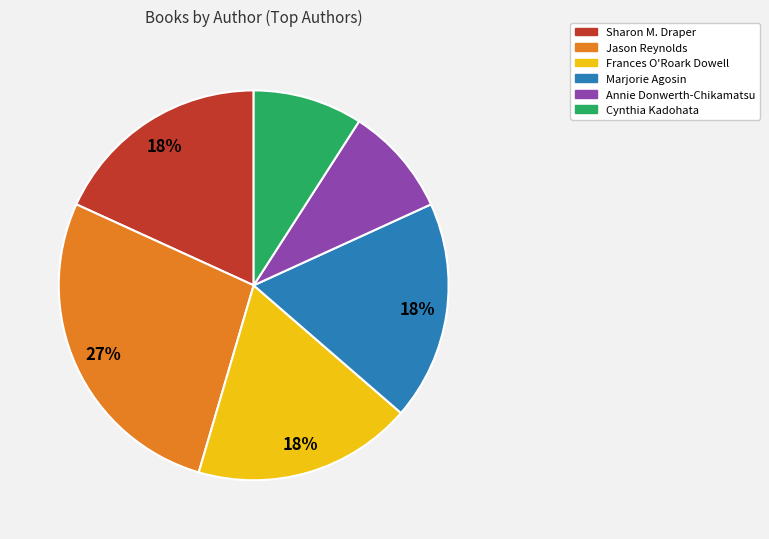

What percentage is the Sharon M. Draper slice, to the nearest percent?

18%